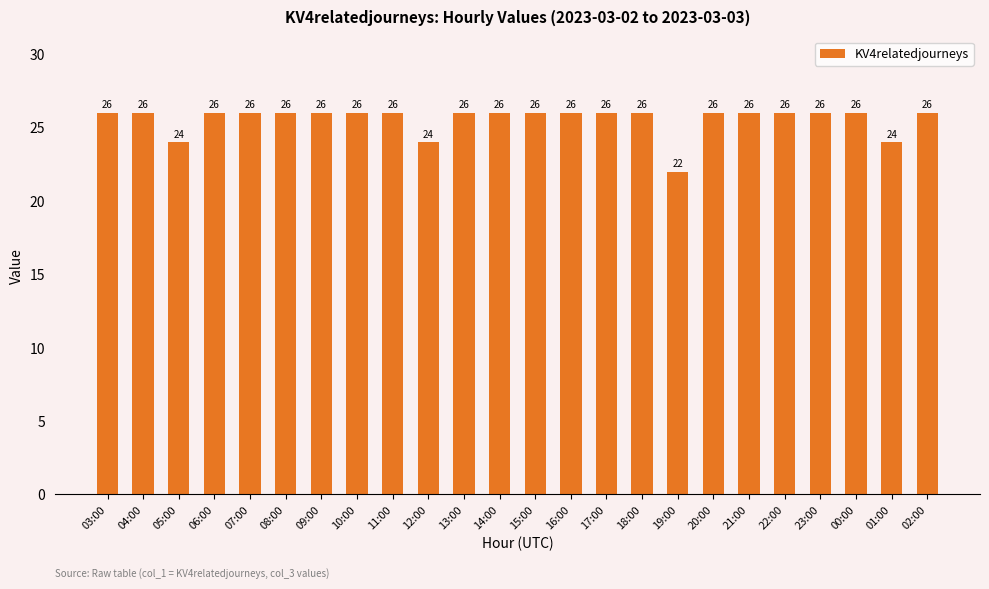

Count the values in the range 26 to 27.

20